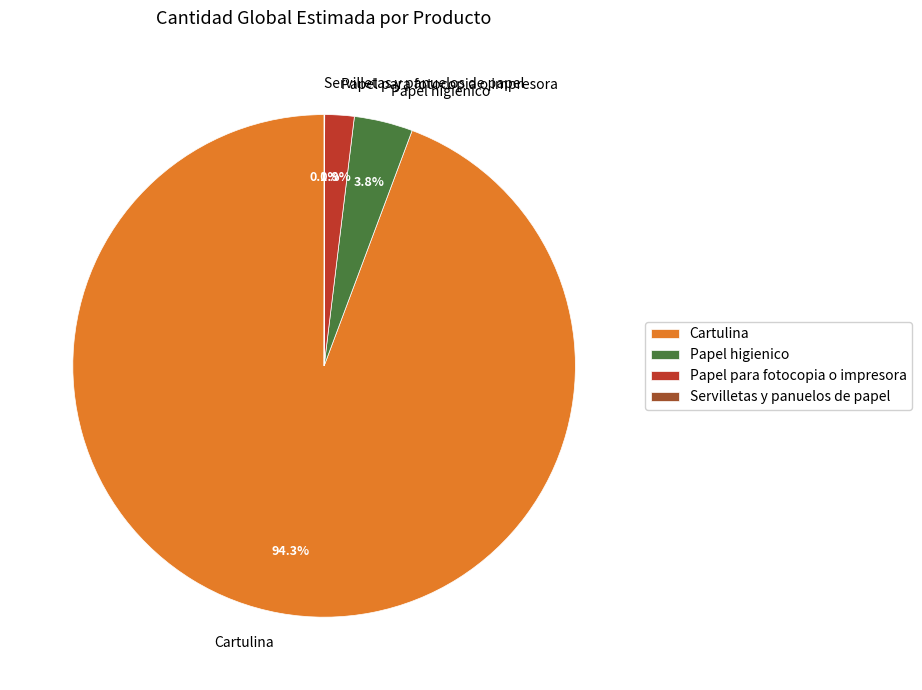

Which category has the biggest portion of the pie?

Cartulina